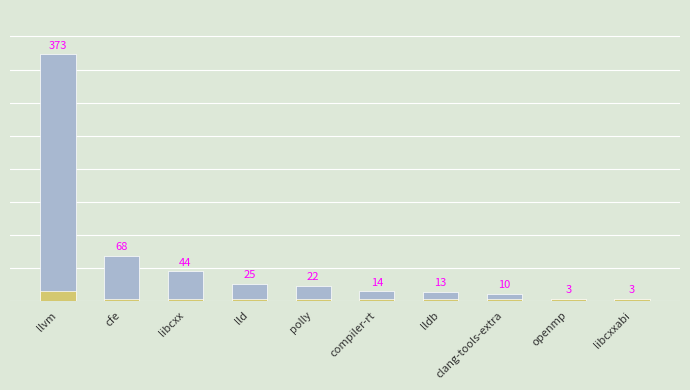

What is the change in value from libcxx to libcxxabi?

-41